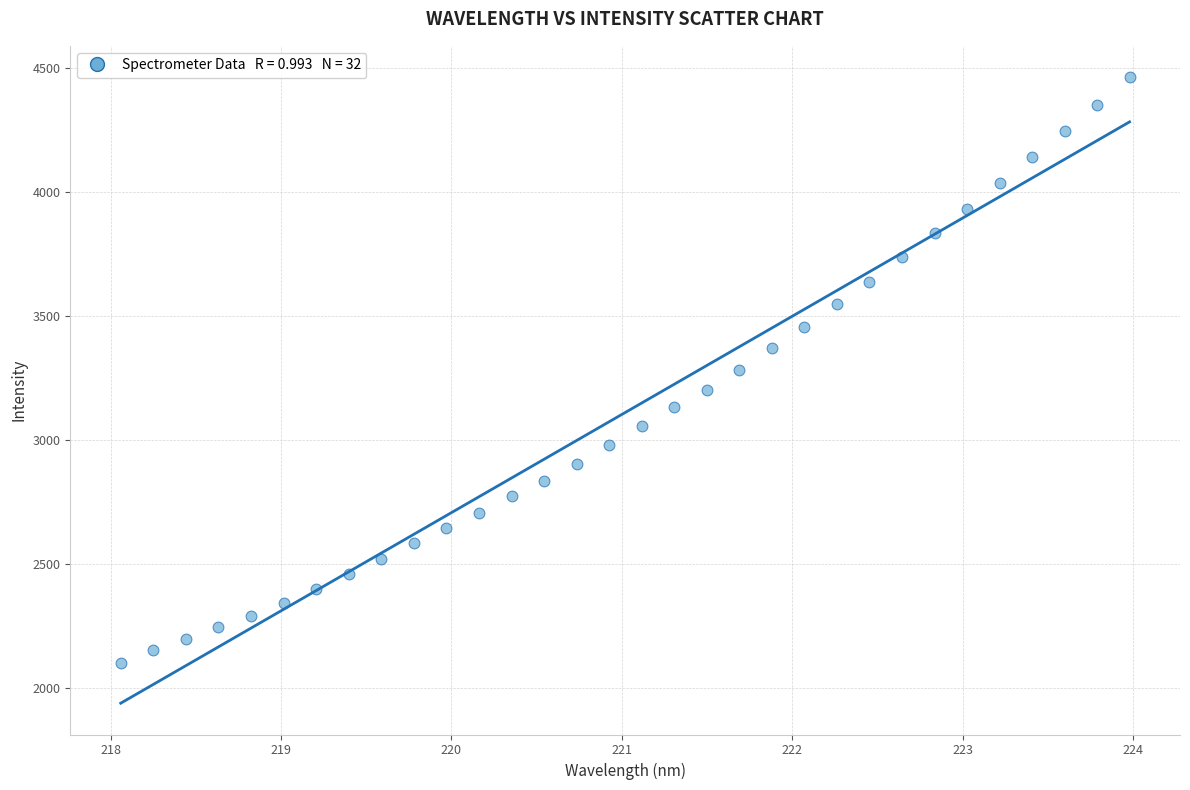

What is the range of X values (max minus min)?

5.9